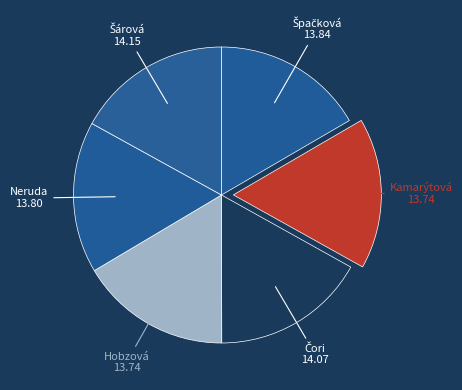

Which category has the smallest portion of the pie?

Kamarýtová Tereza